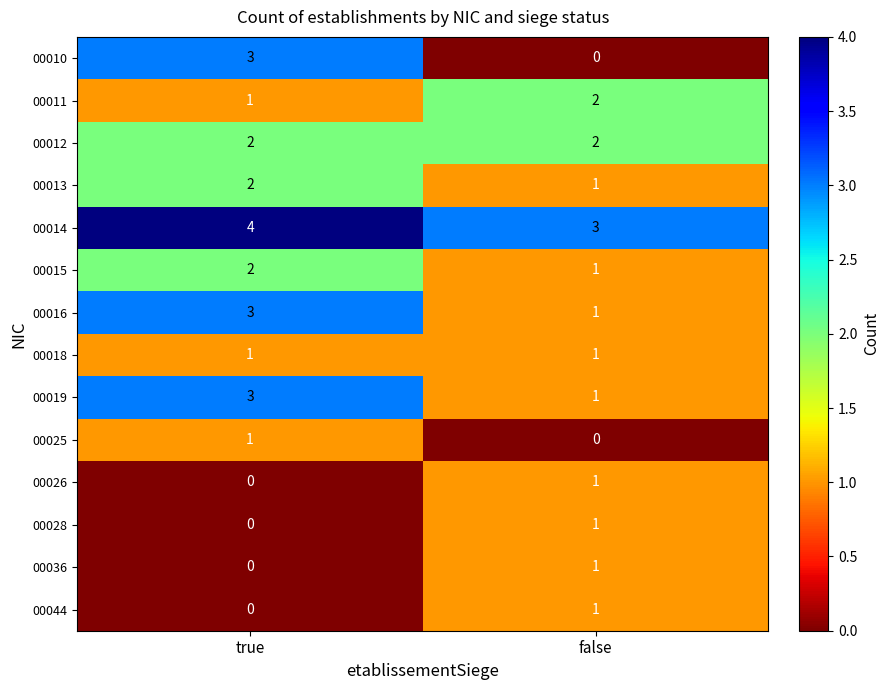

What is the greatest value displayed?

4